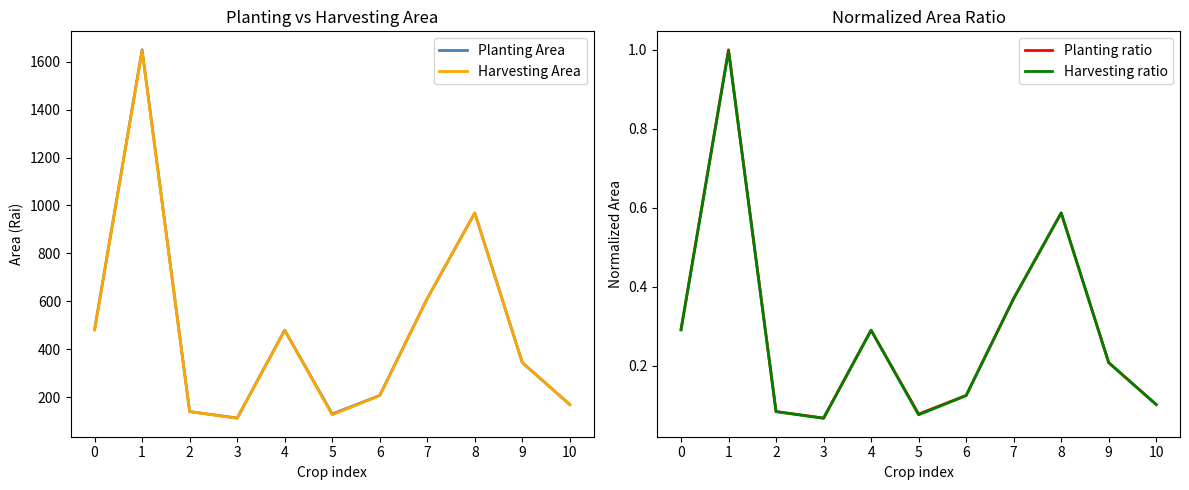

True or false: Harvesting ratio has a value of 0.0 at 3.

False